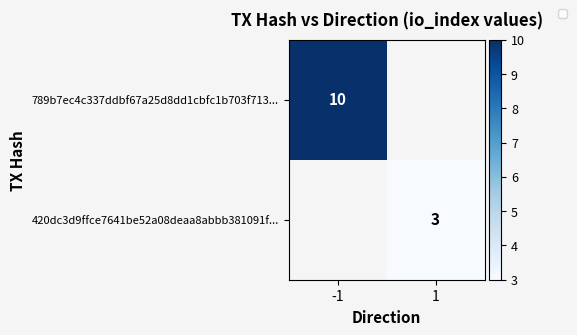

At which category does the chart reach its peak across all series?

-1